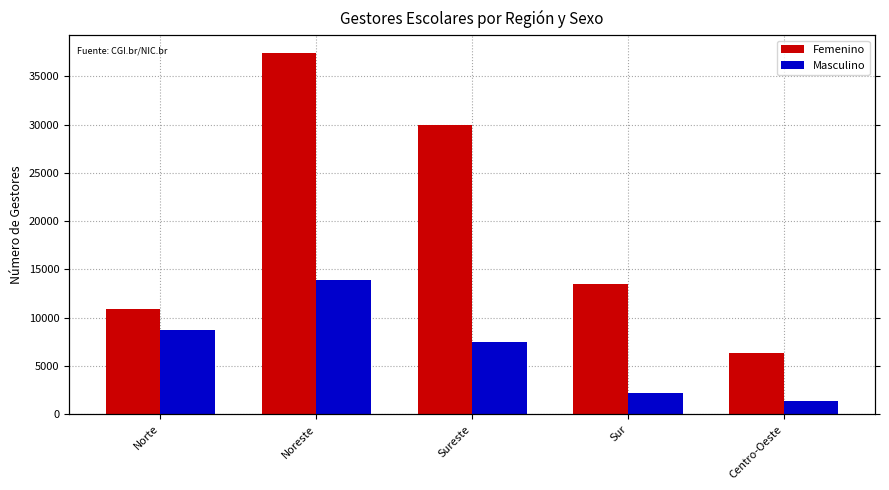

True or false: Femenino has a value of 13484 at Sur.

True